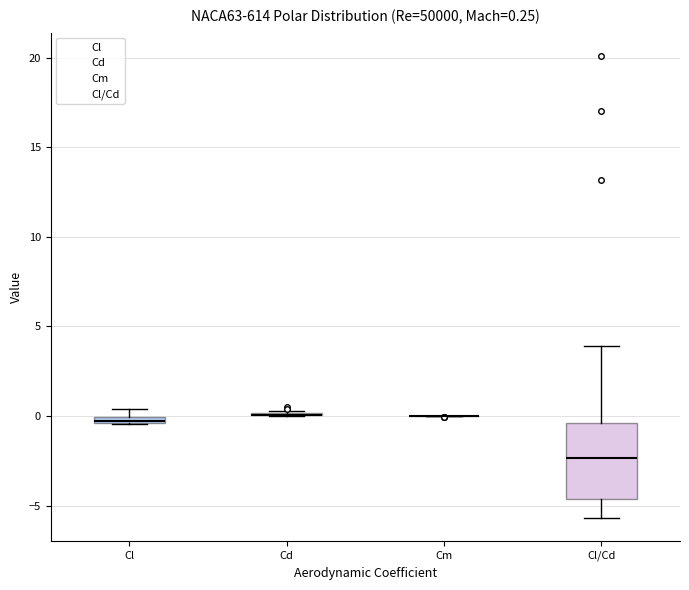

Which box is the tallest, from its lower edge to its upper edge?

Cl/Cd